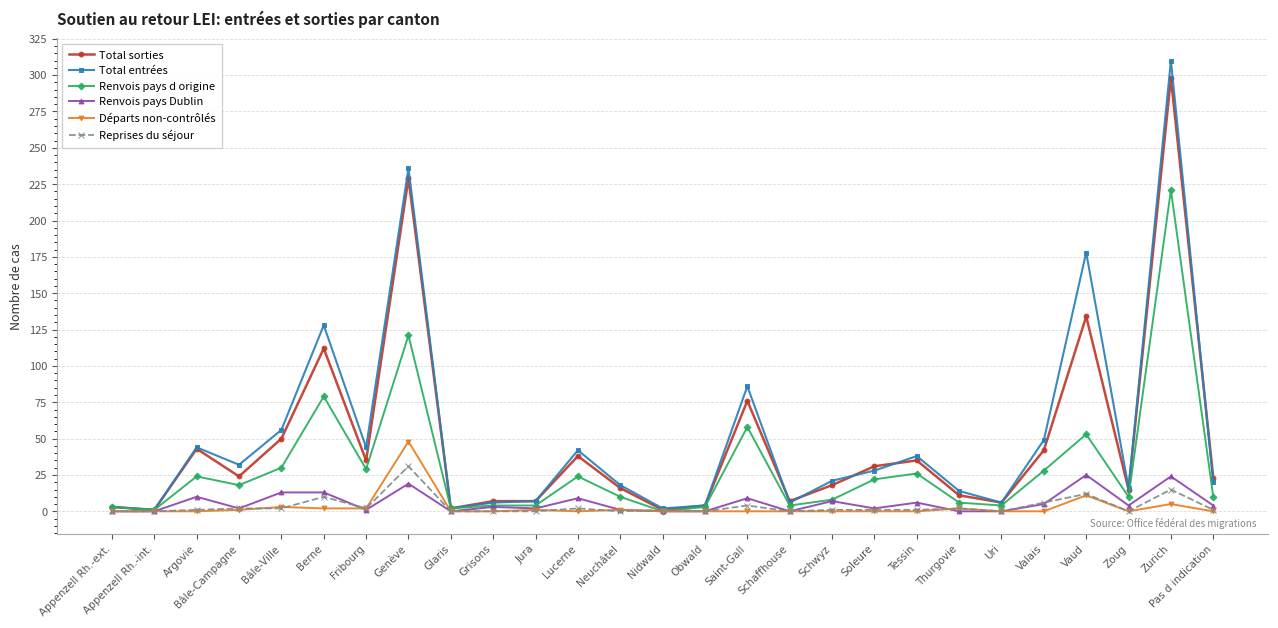

What are all the series names shown in the legend?

Total sorties, Total entrées, Renvois pays d origine, Renvois pays Dublin, Départs non-contrôlés, Reprises du séjour